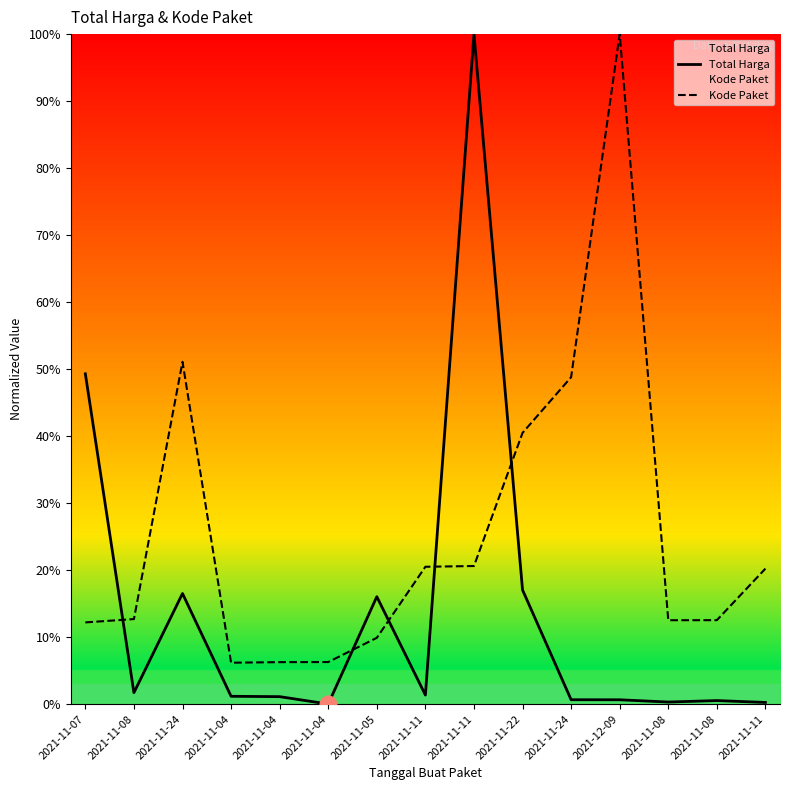

What is the sum of all Kode Paket values?

380.3